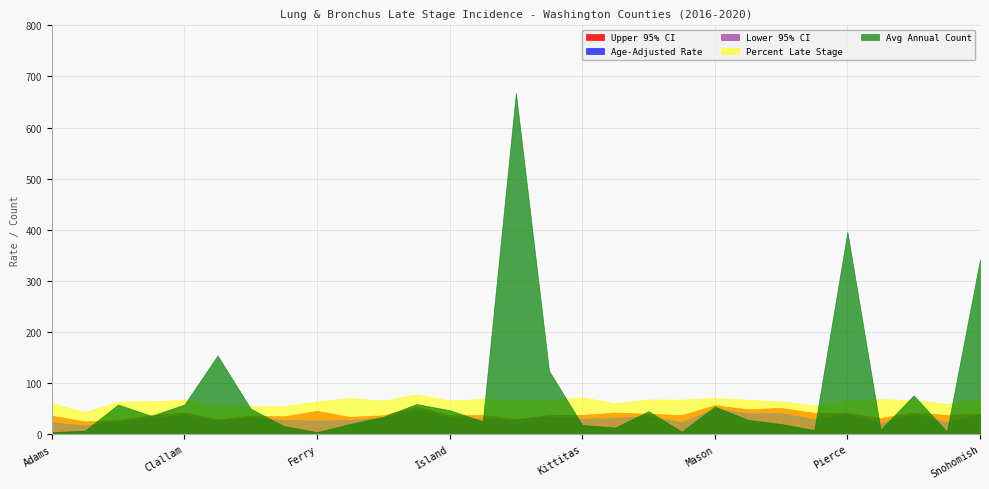

At which label does Upper 95% CI first exceed 37?

Clallam